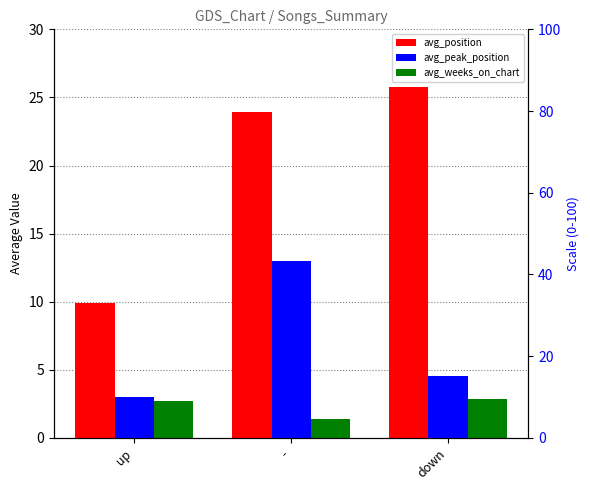

Is it true that avg_peak_position equals 4.3 at up?

False